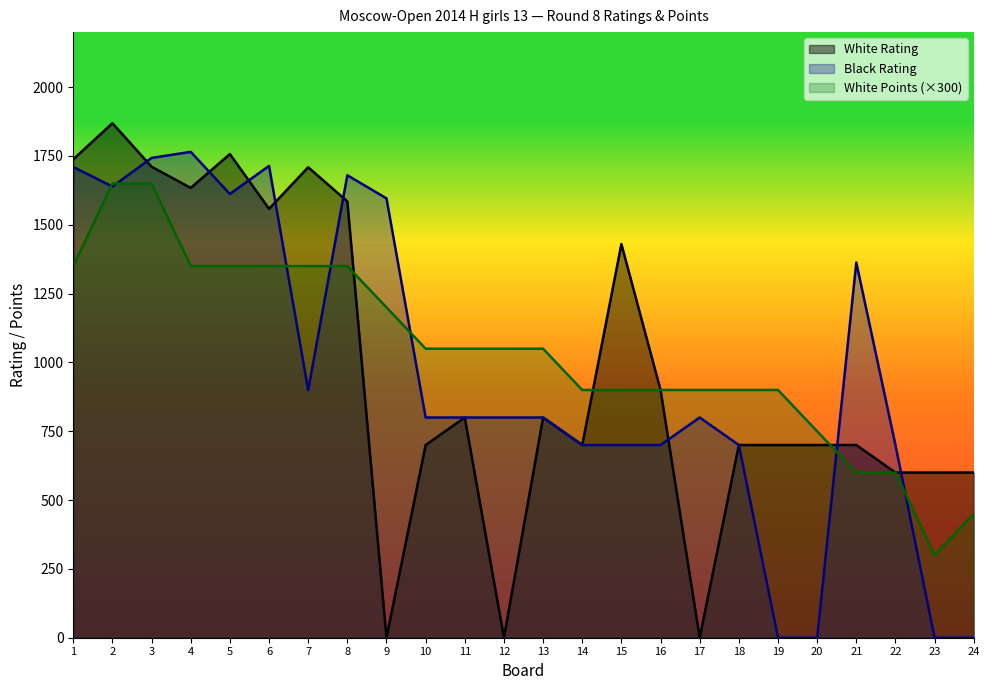

True or false: White Rating and Black Rating intersect in this chart.

True